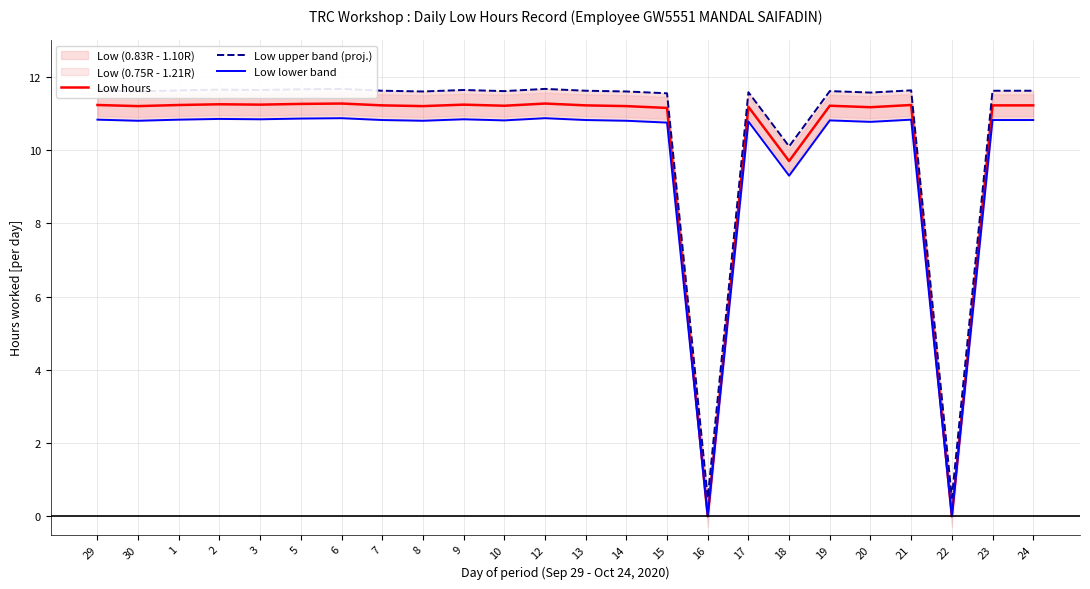

What is the difference between the Low lower band values at 20 and 29?

0.1